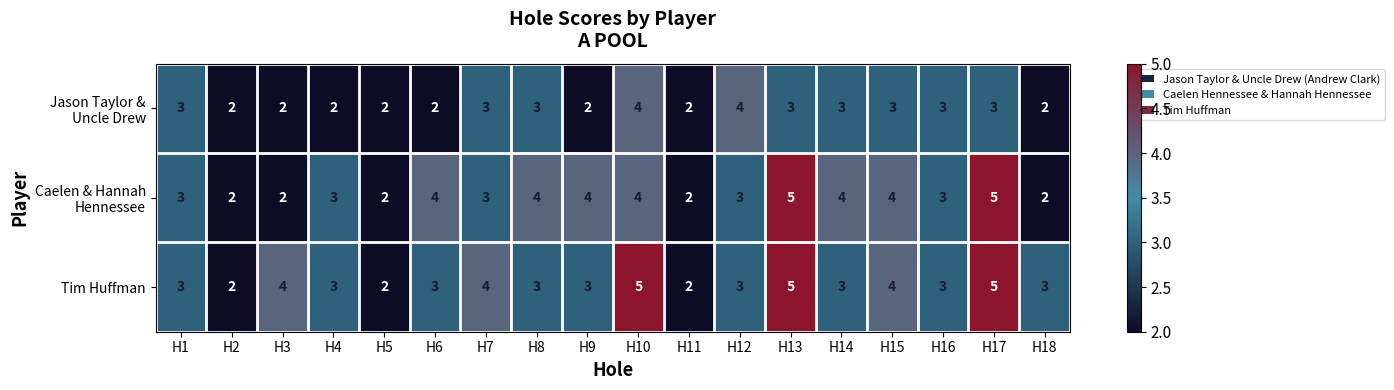

Count the Tim Huffman values in the range 3 to 4.

12